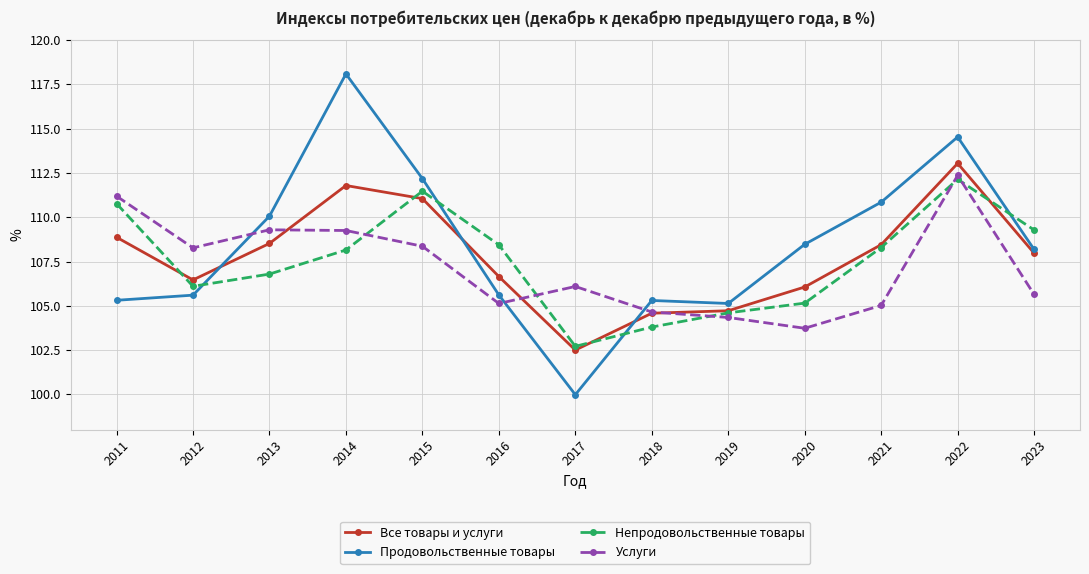

Is the value of Все товары и услуги at 2021 greater than the value of Услуги at 2020?

Yes